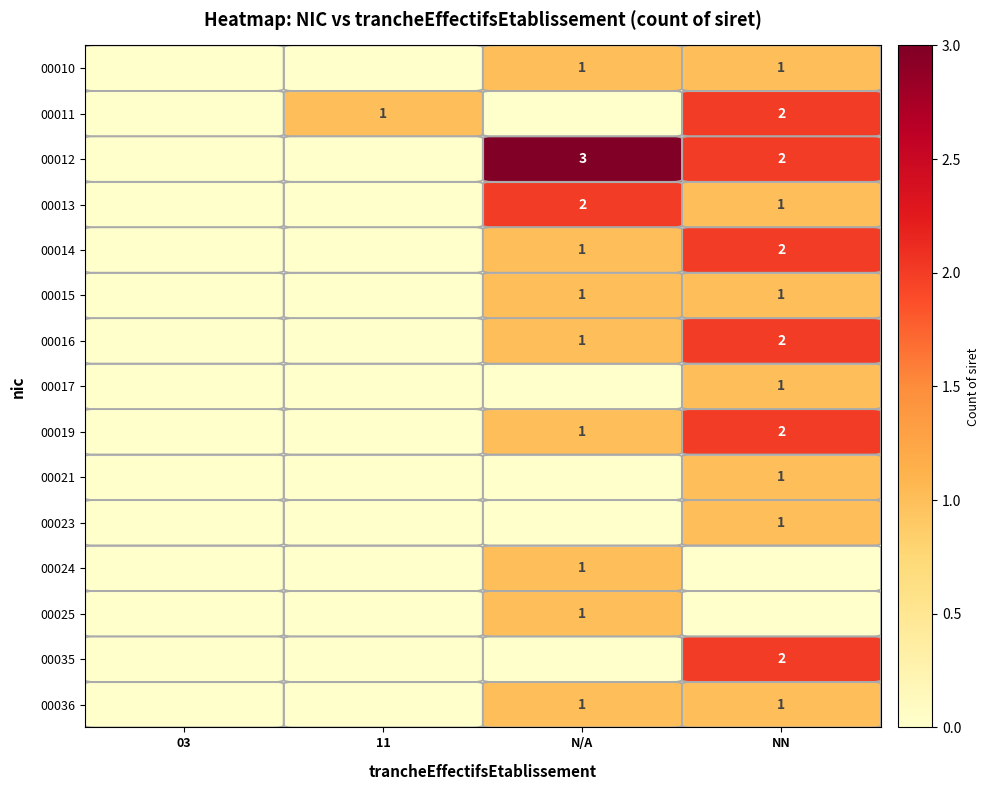

The value of row_2 at 03 is 1. True or false?

False